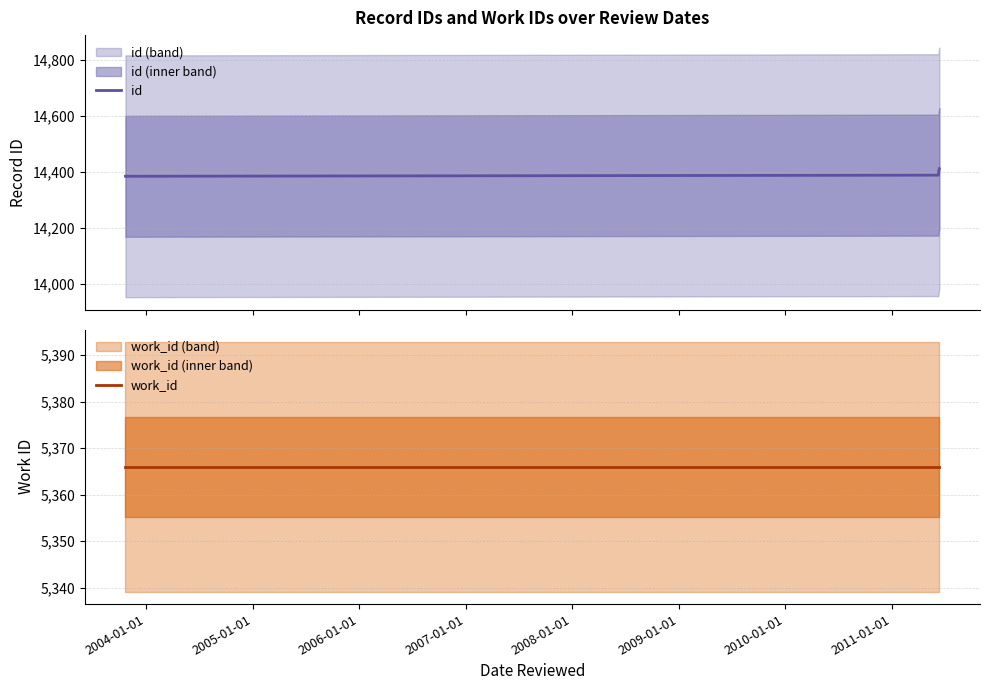

How many values in the id series are below 14402?

2